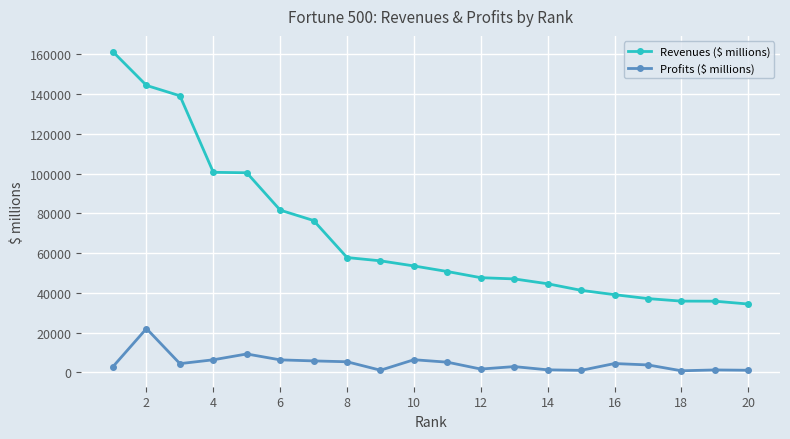

What is the value of the Revenues ($ millions) point at the 13th from the left?

47061.0